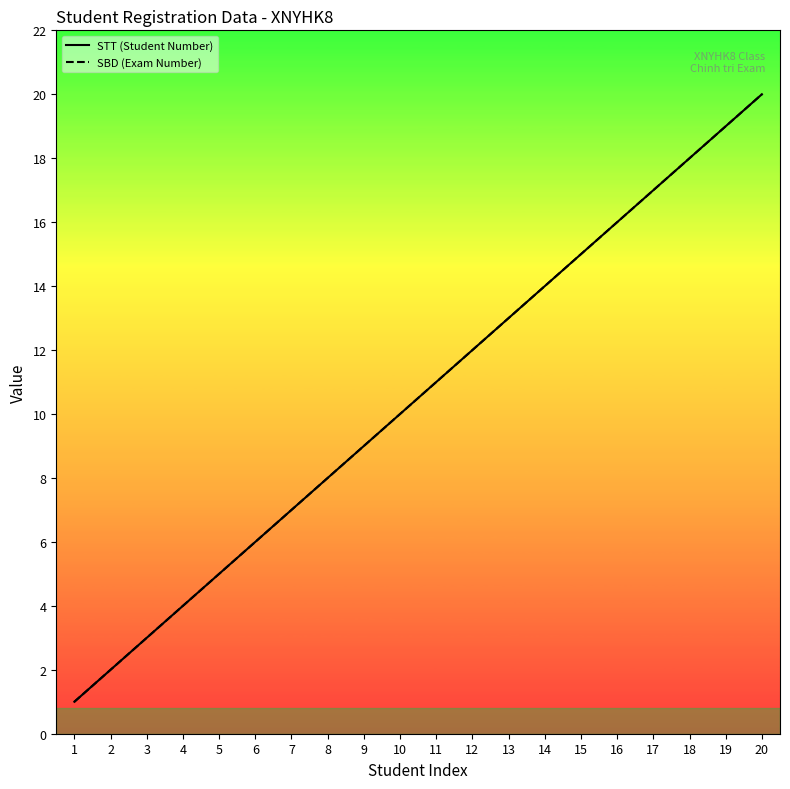

Reading left to right, list all the values displayed in this chart.

STT (Student Number): 1=1	2=2	3=3	4=4	5=5	6=6	7=7	8=8	9=9	10=10	11=11	12=12	13=13	14=14	15=15	16=16	17=17	18=18	19=19	20=20
SBD (Exam Number): 1=1	2=2	3=3	4=4	5=5	6=6	7=7	8=8	9=9	10=10	11=11	12=12	13=13	14=14	15=15	16=16	17=17	18=18	19=19	20=20